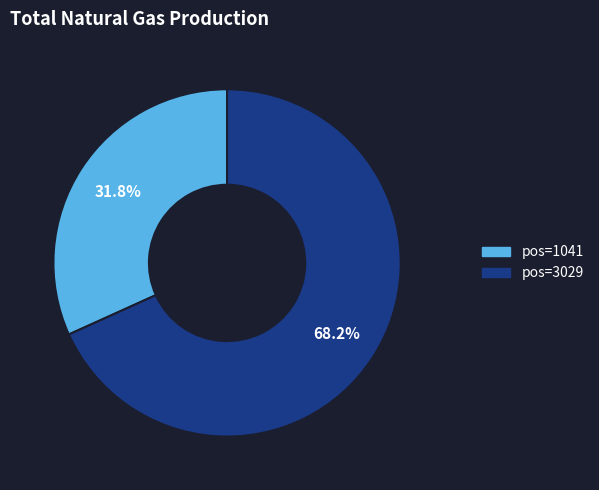

What is the majority slice?

pos=3029